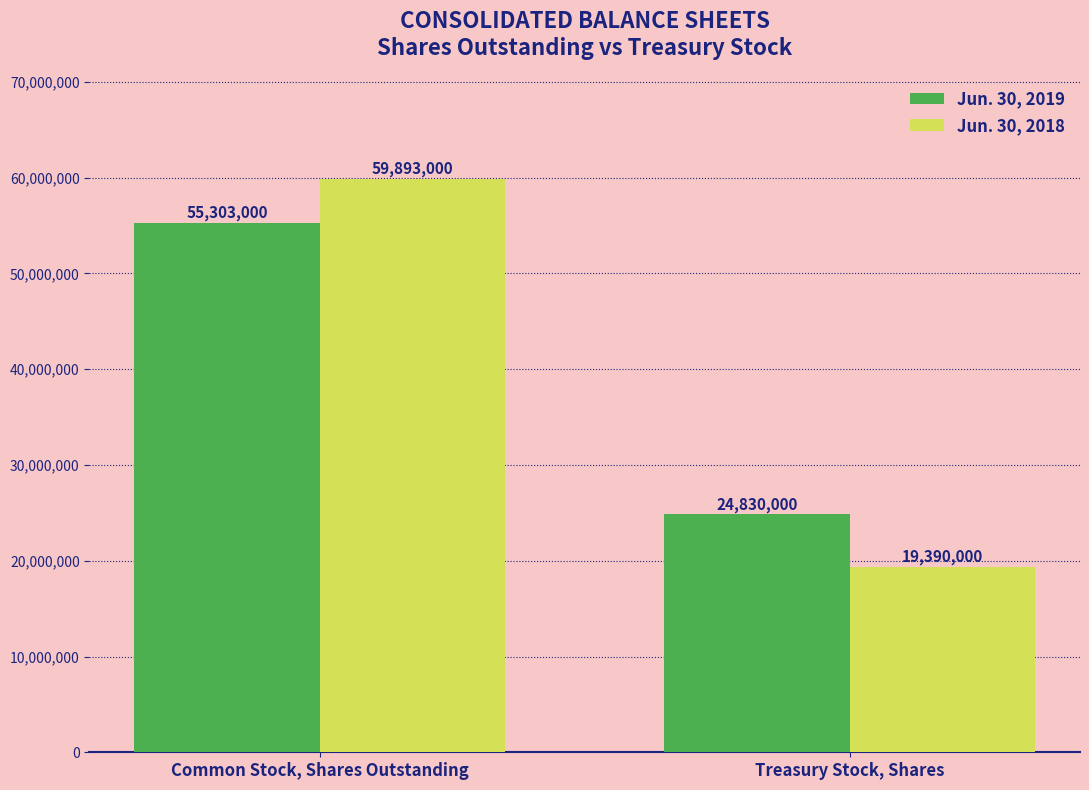

Is the value of Jun. 30, 2019 at Common Stock, Shares Outstanding greater than the value of Jun. 30, 2018 at Treasury Stock, Shares?

Yes